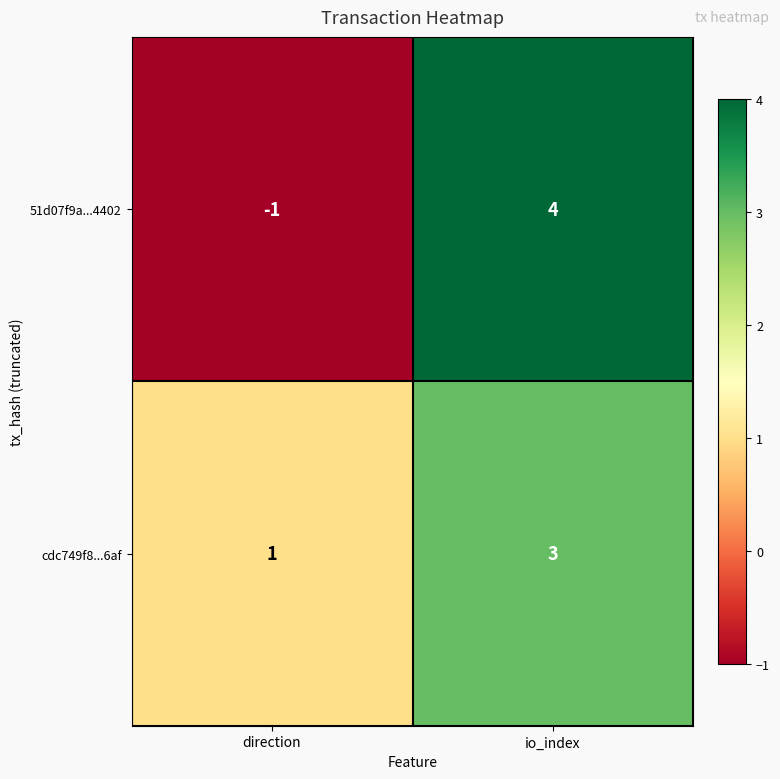

What is the spread (max minus min) of values at io_index?

1